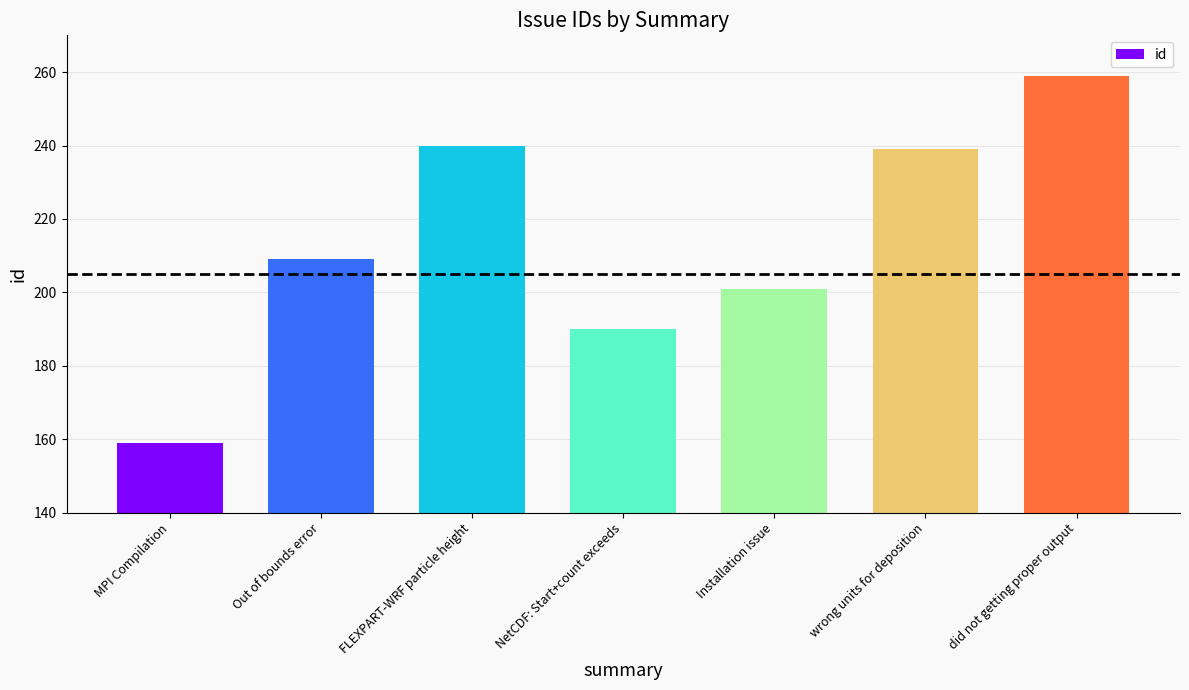

Between Out of bounds error and FLEXPART-WRF particle height, which is larger?

FLEXPART-WRF particle height